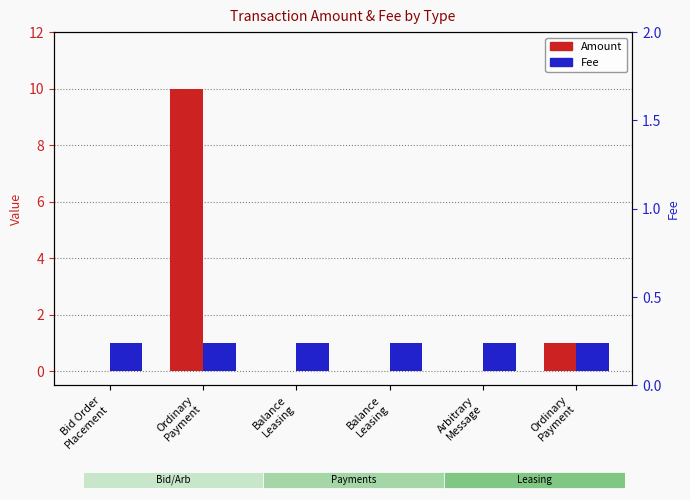

What is the label of the 6th bar from the left?

Ordinary
Payment